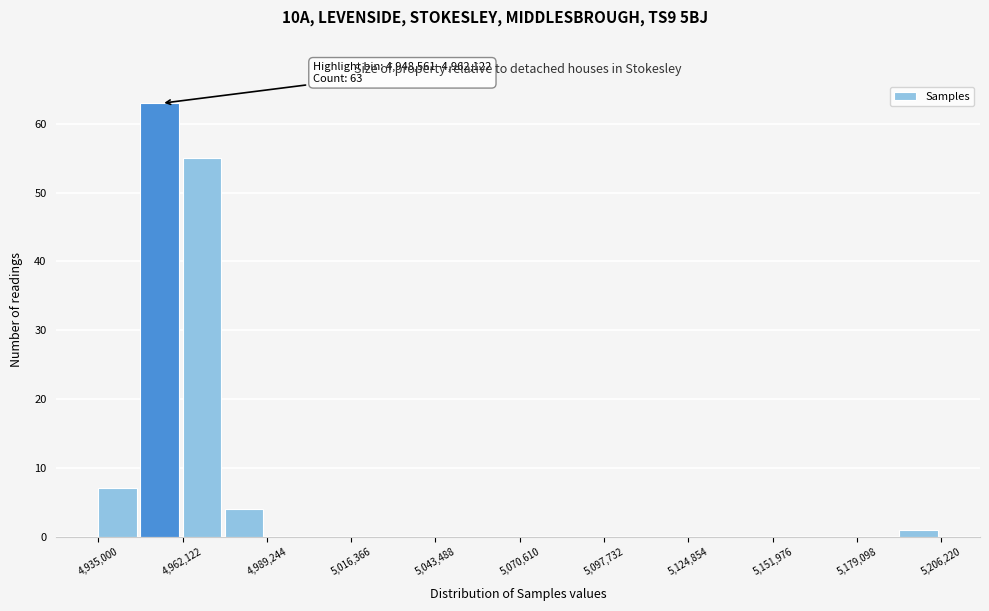

Read against the x-axis, roughly where is the centre of the tallest bar?

4955000